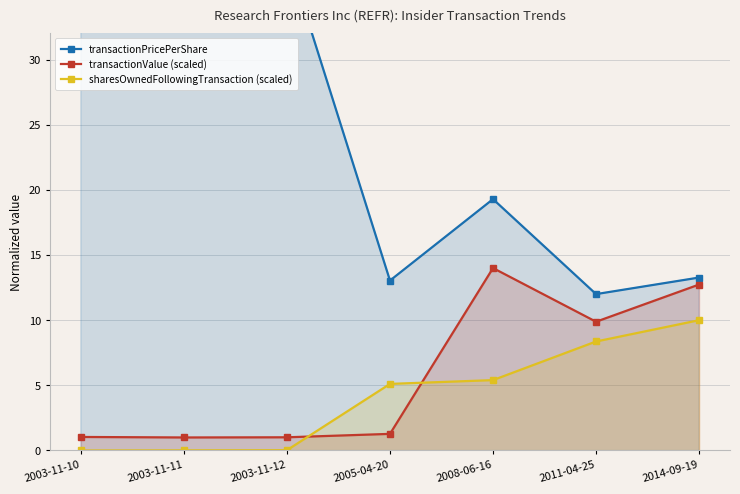

What is the greatest value displayed?

40.0